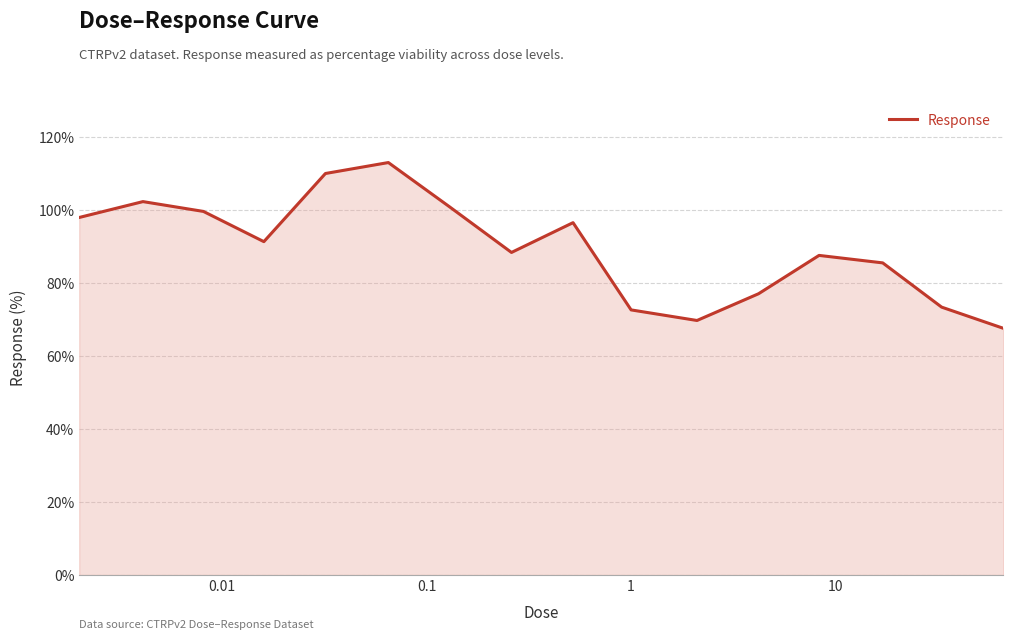

Reading left to right, what are all the values shown in this chart?

98.0	102.3	99.6	91.3	110.0	113.0	100.8	88.4	96.5	72.6	69.7	77.1	87.6	85.5	73.4	67.6